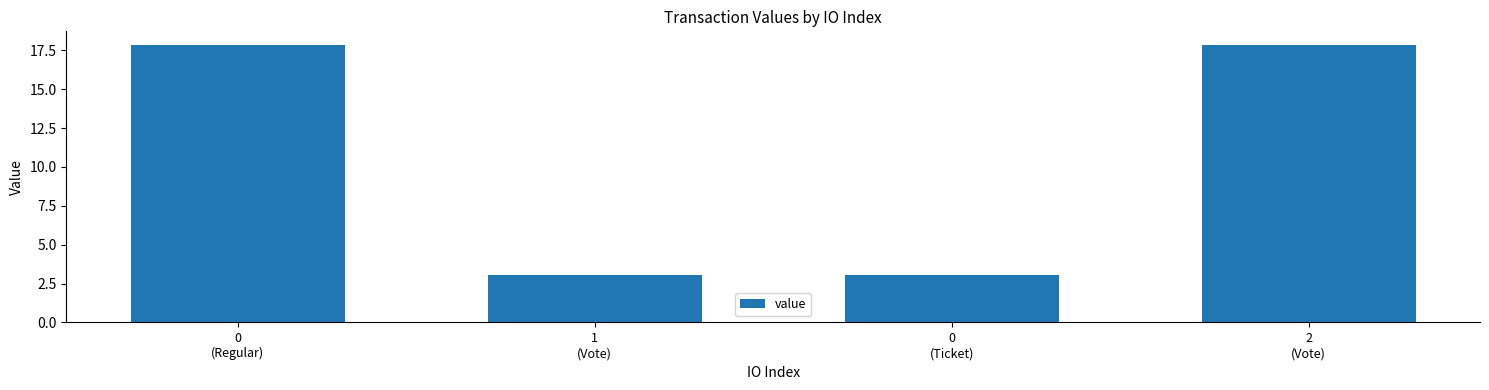

Reading left to right, transcribe all the data shown in this chart.

0
(Regular)=17.8	1
(Vote)=3.0	0
(Ticket)=3.0	2
(Vote)=17.8